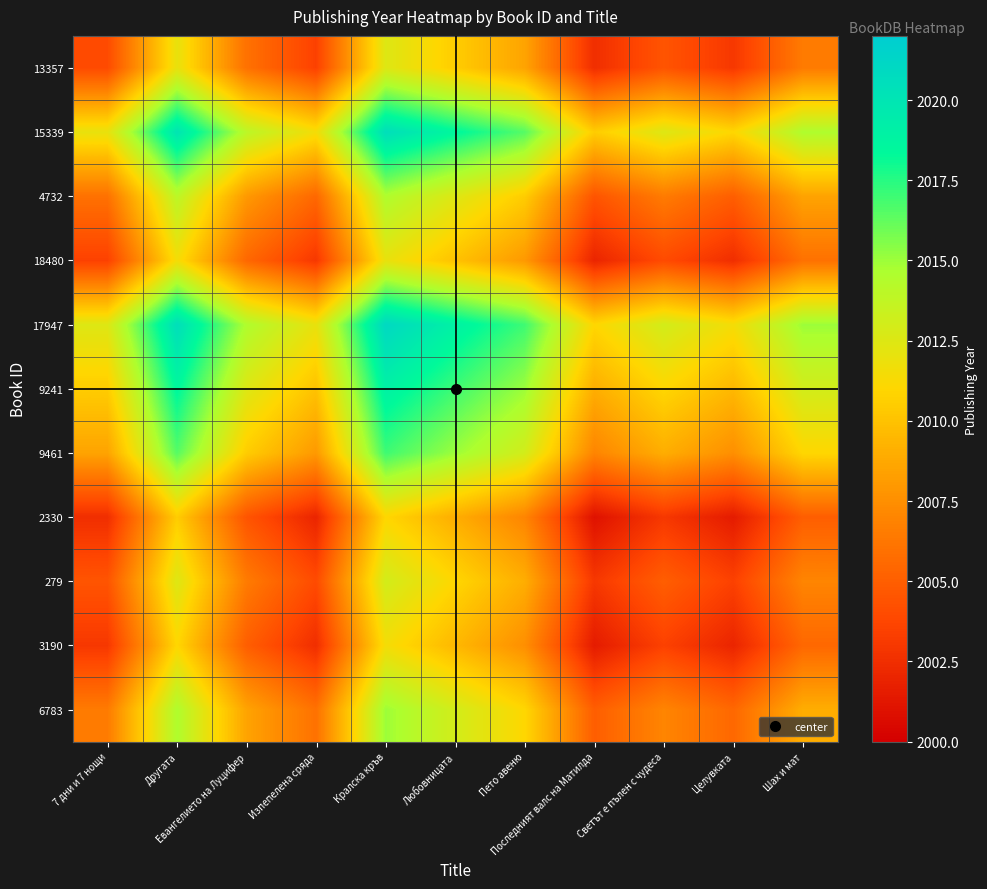

What is the total value across all series at Другата?

22161.5